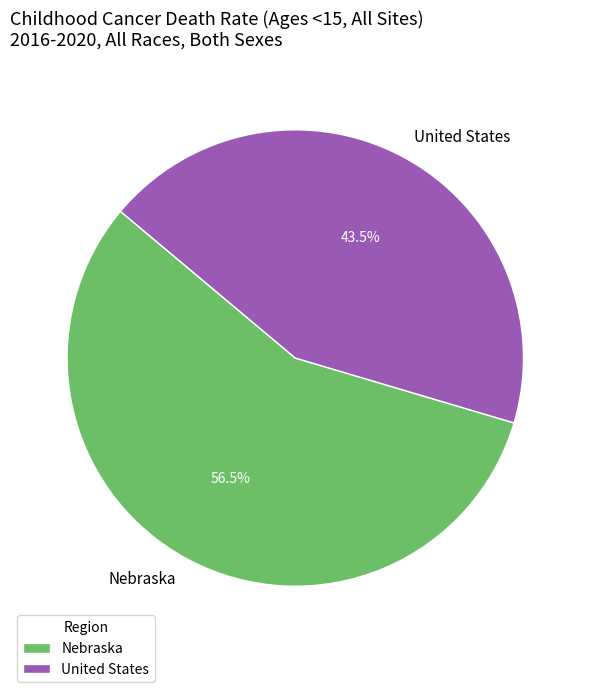

True or false: United States accounts for 55% of the total.

False